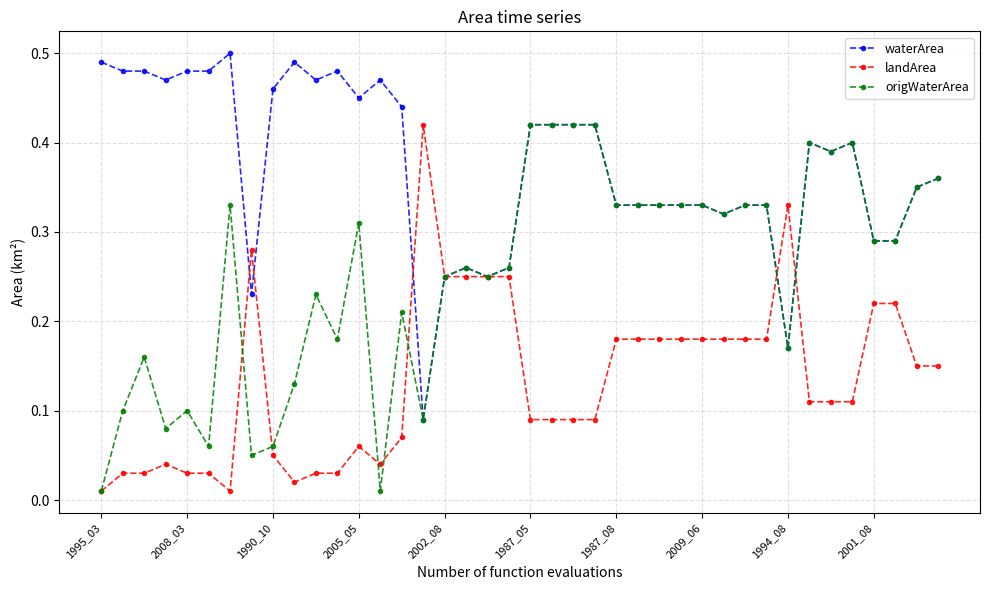

Rank the series by their average value, from highest to lowest.

waterArea, origWaterArea, landArea